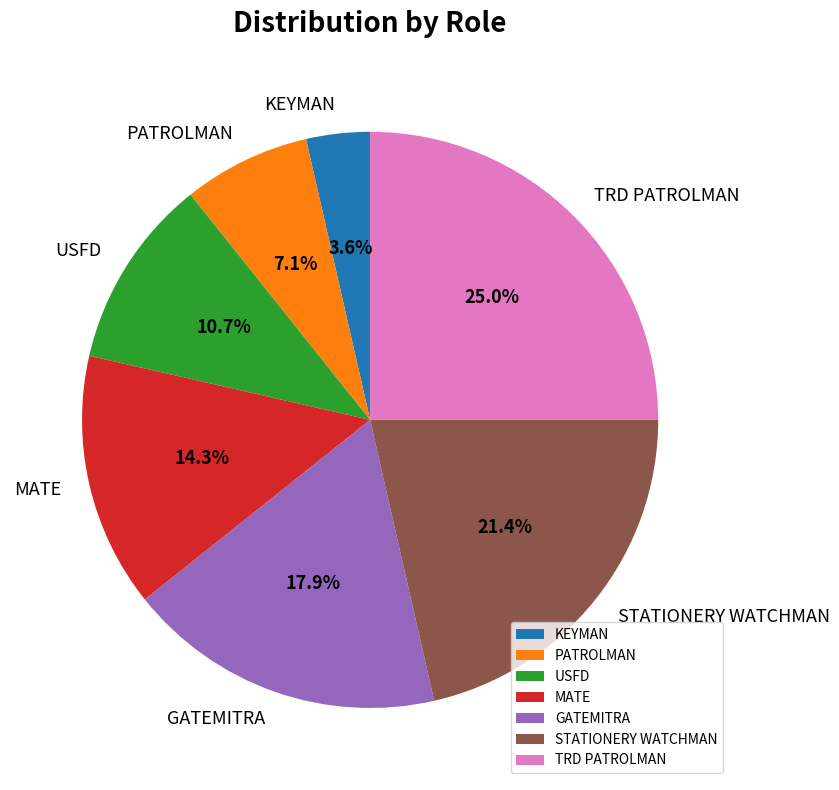

How many segments does this pie chart have?

7